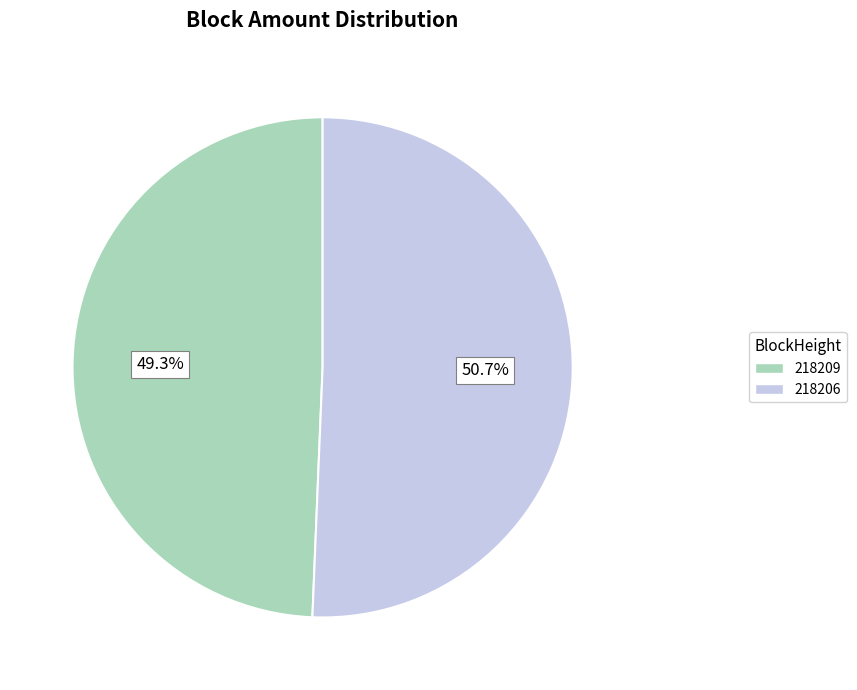

Approximately how many times larger is the value at 218206 compared to 218209?

1.0